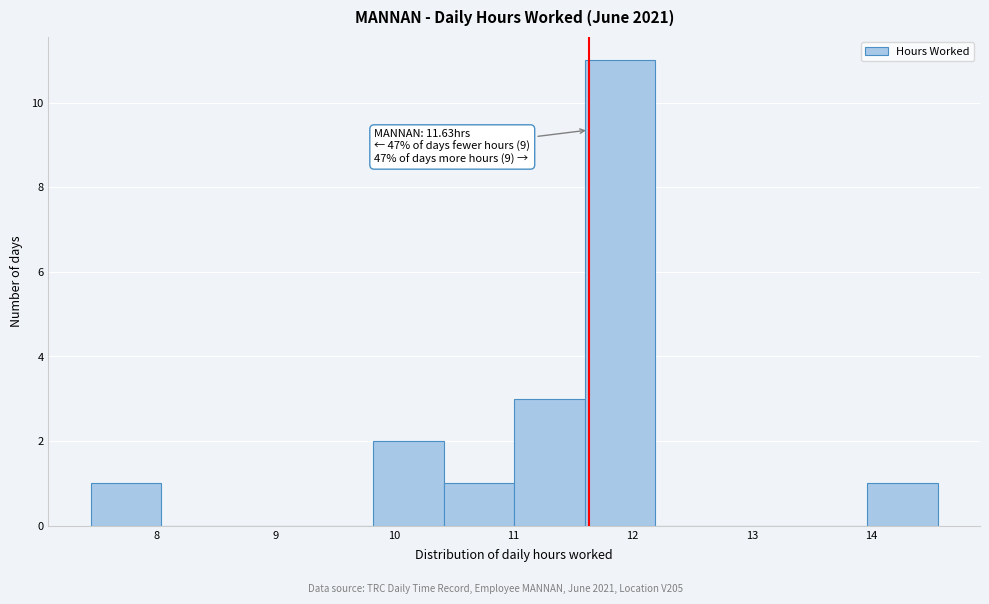

Over which range of the x-axis is the bar tallest?

11.6 to 12.2